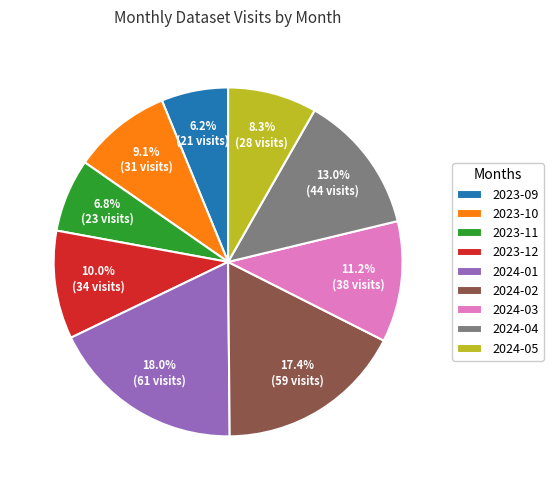

How many segments does this pie chart have?

9